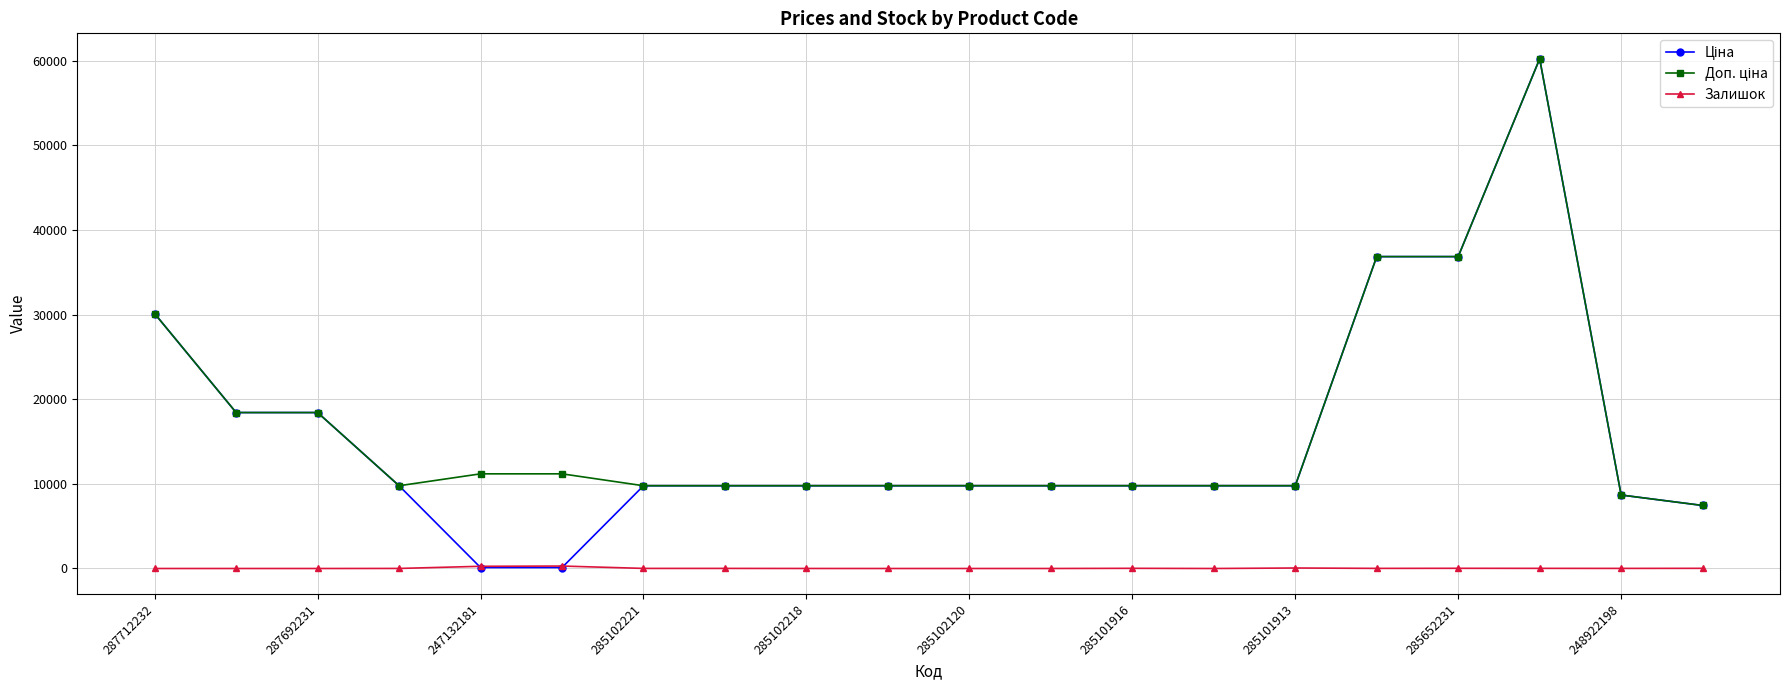

True or false: Залишок has more than 0 interior local peaks.

True